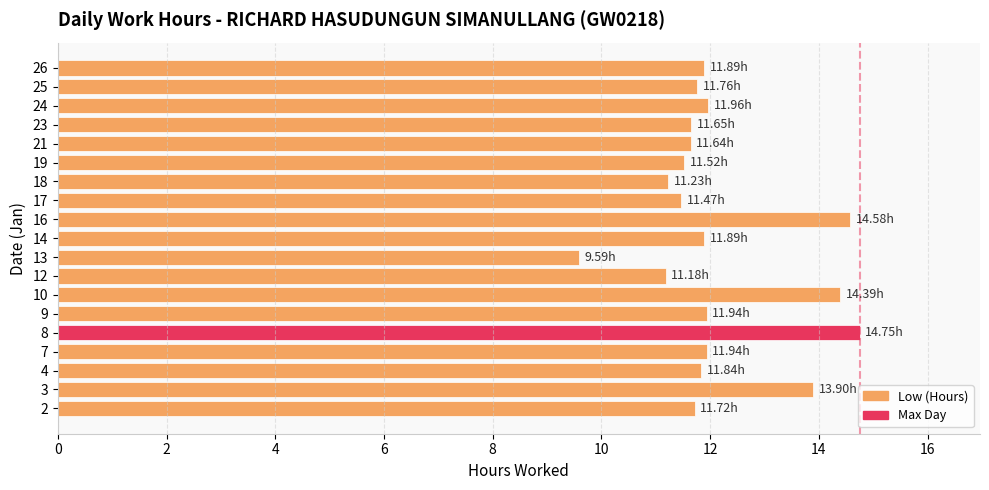

Does the chart contain stacked bars?

No